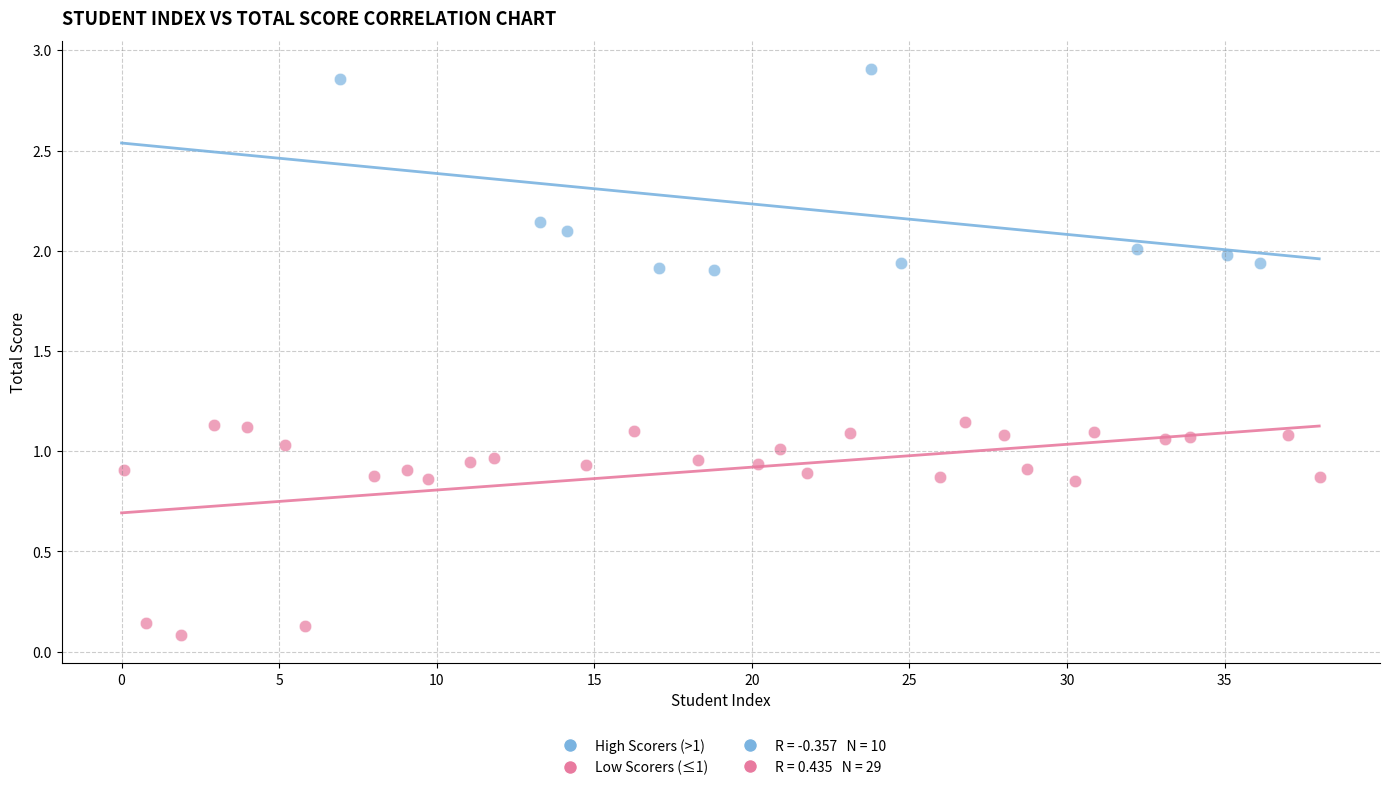

Which series contains the highest Y value?

High Scorers (>1)